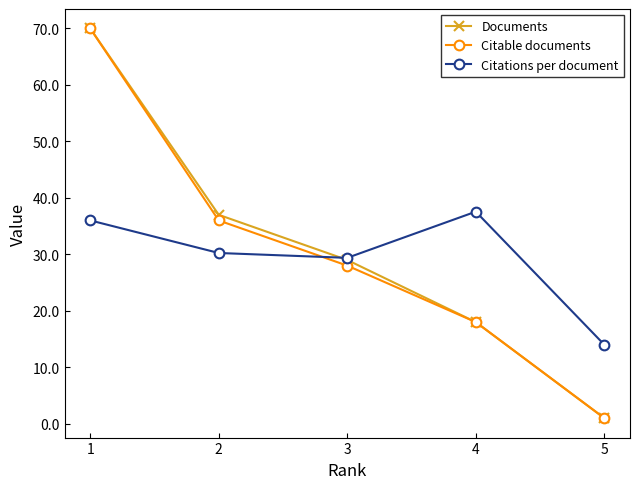

At which category is the sum across all series the highest?

1